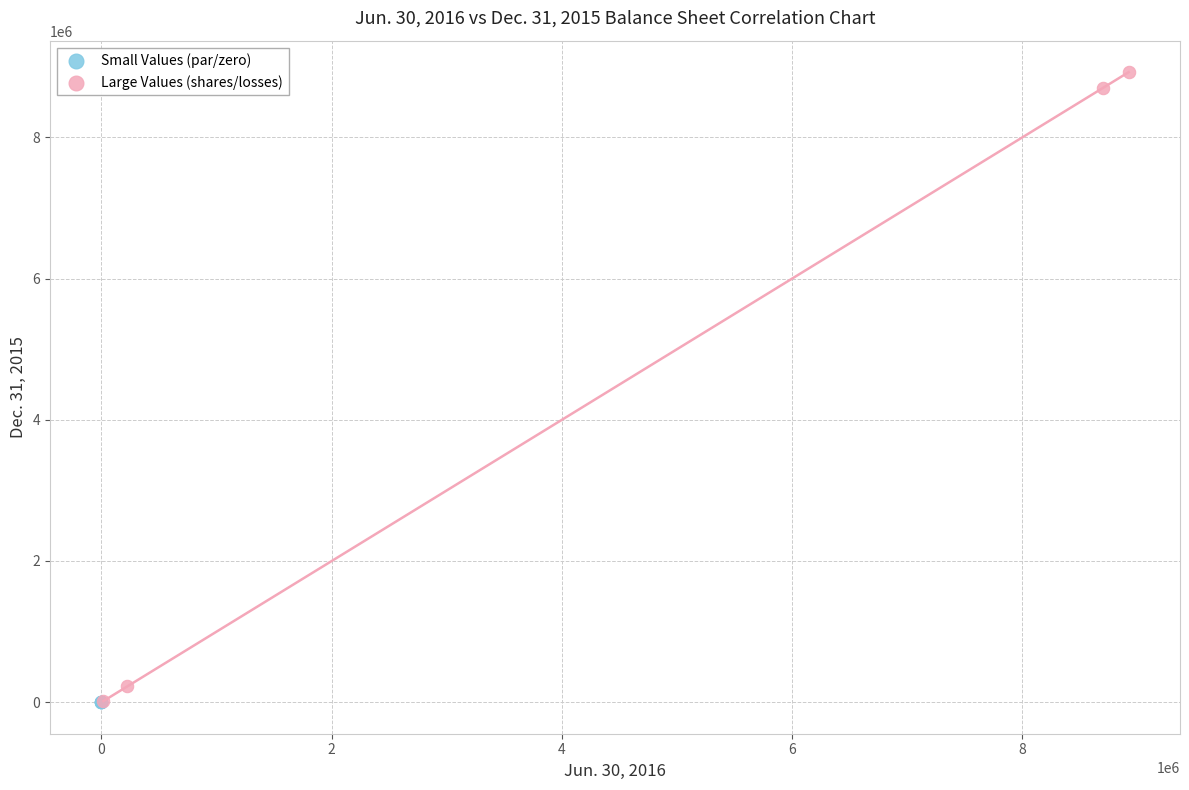

Which series reaches the maximum Y coordinate?

Large Values (shares/losses)